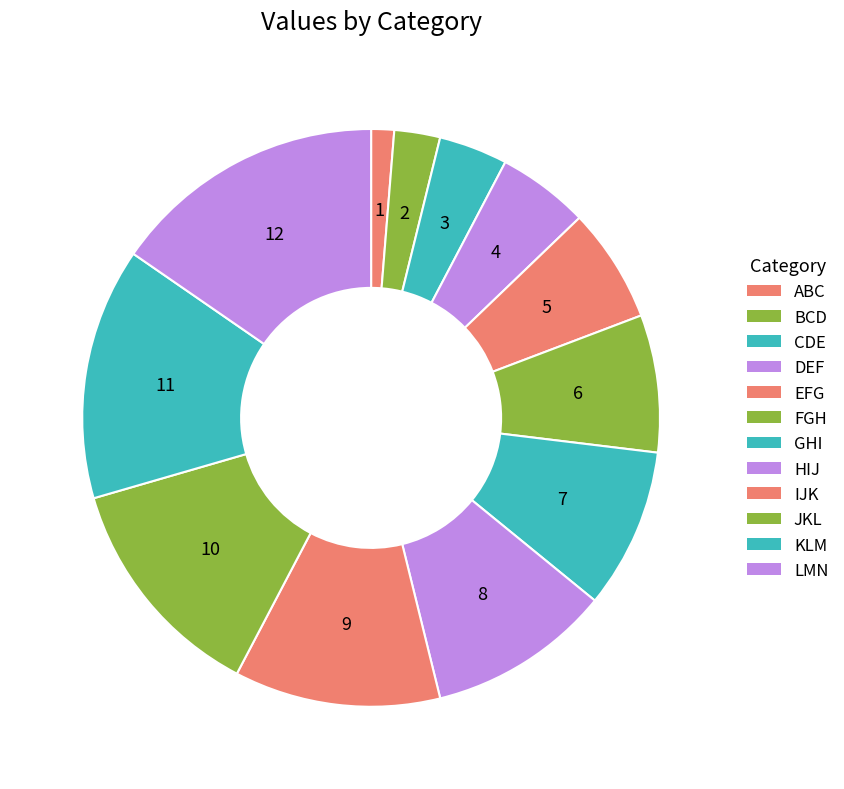

To the nearest percent, what portion does CDE represent?

4%